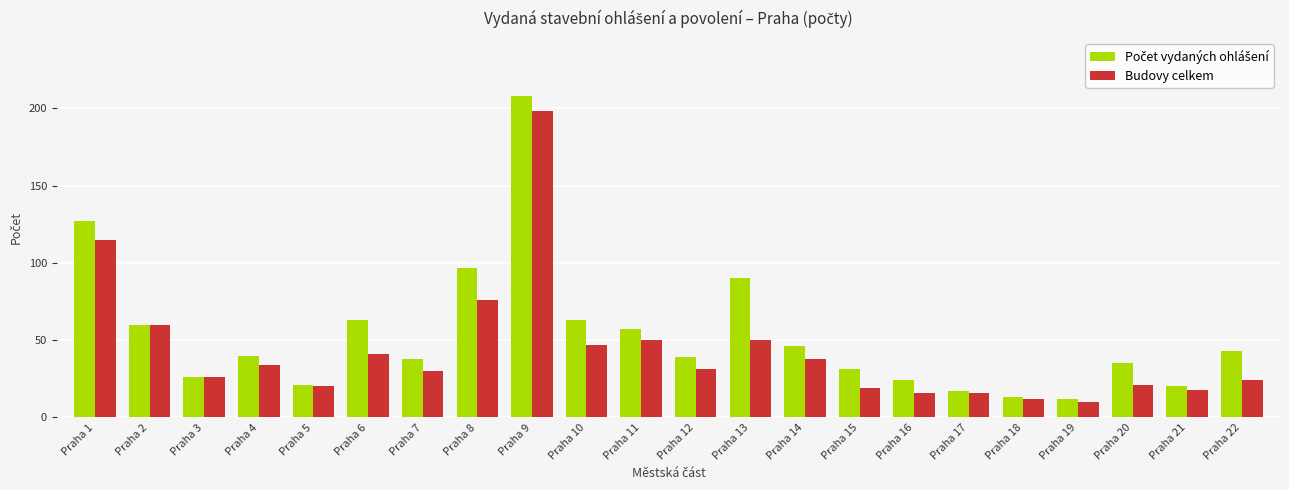

Are the bars horizontal?

No